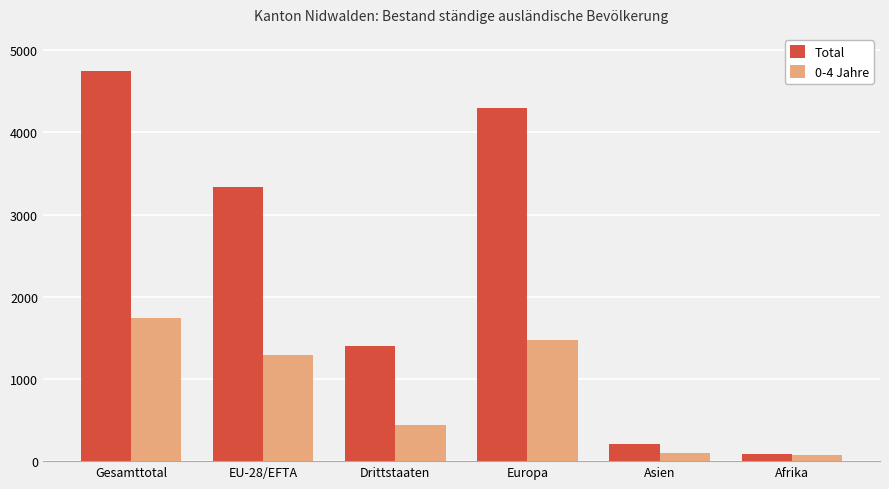

The value of Total at Gesamttotal is 4743. True or false?

True